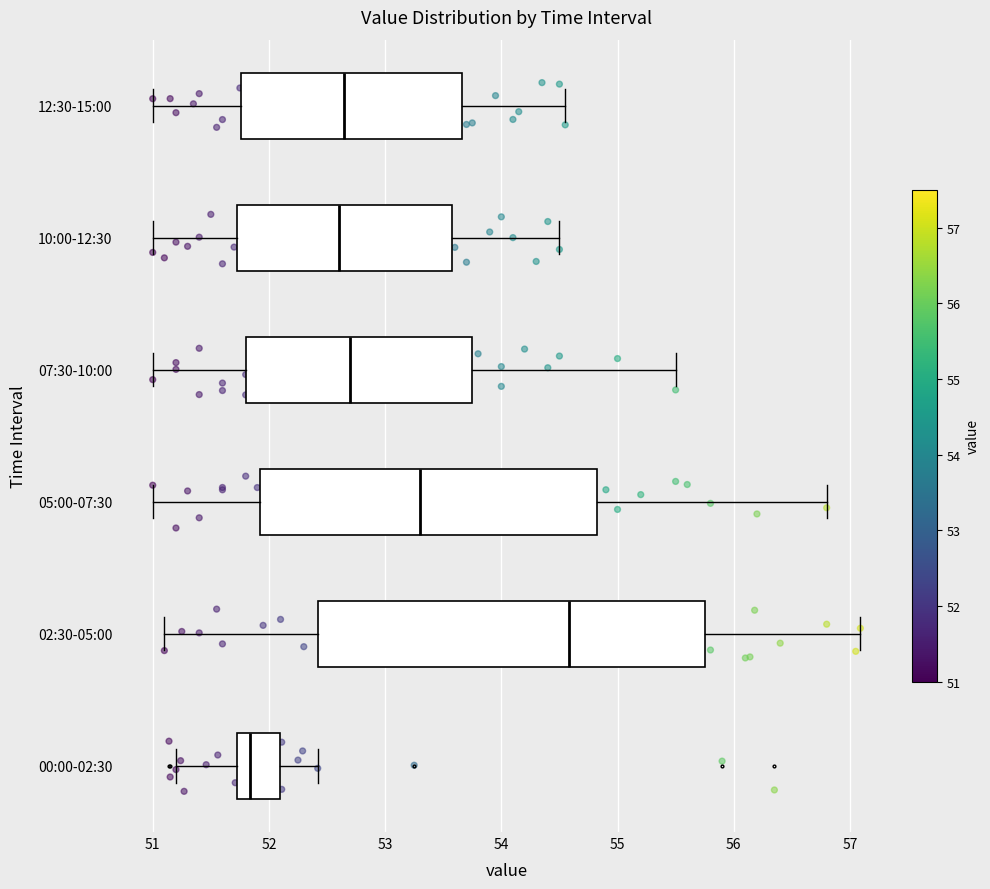

Comparing the boxes themselves (not the whiskers), which one is the widest?

02:30-05:00